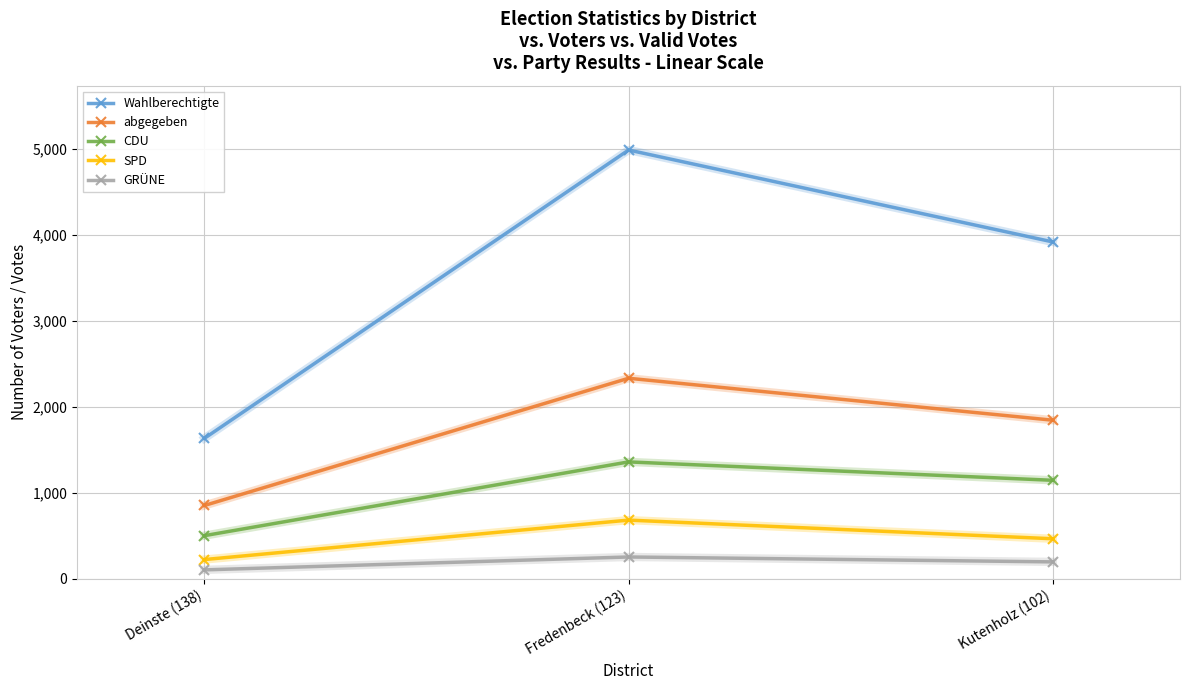

What is the approximate value of SPD at Kutenholz (102), to the nearest 10?

470